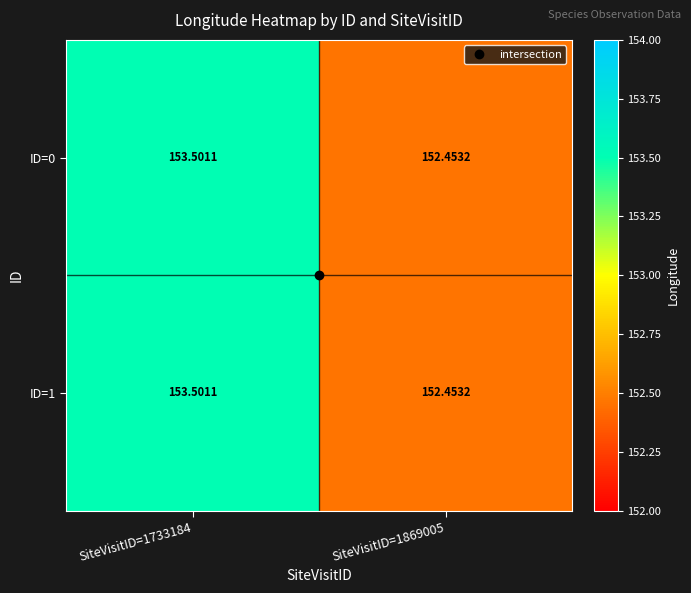

How many data points does each series have?

2